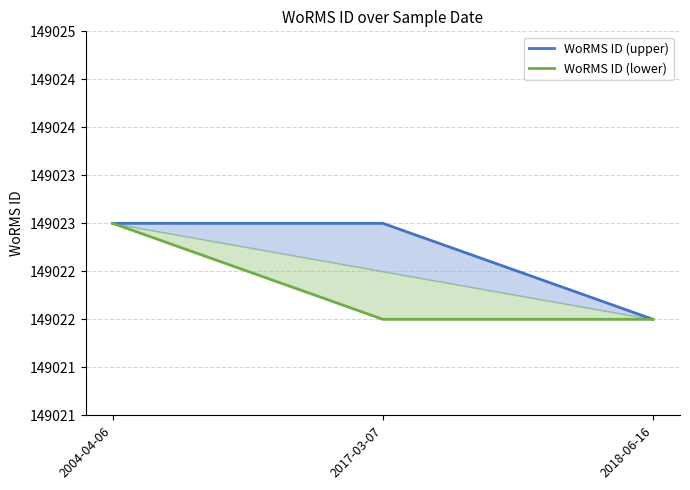

Which label corresponds to the smallest value in the chart?

2018-06-16